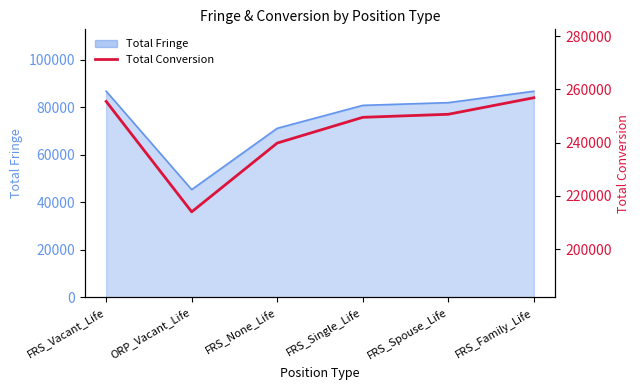

Where does the data first go above 250627?

FRS_Vacant_Life